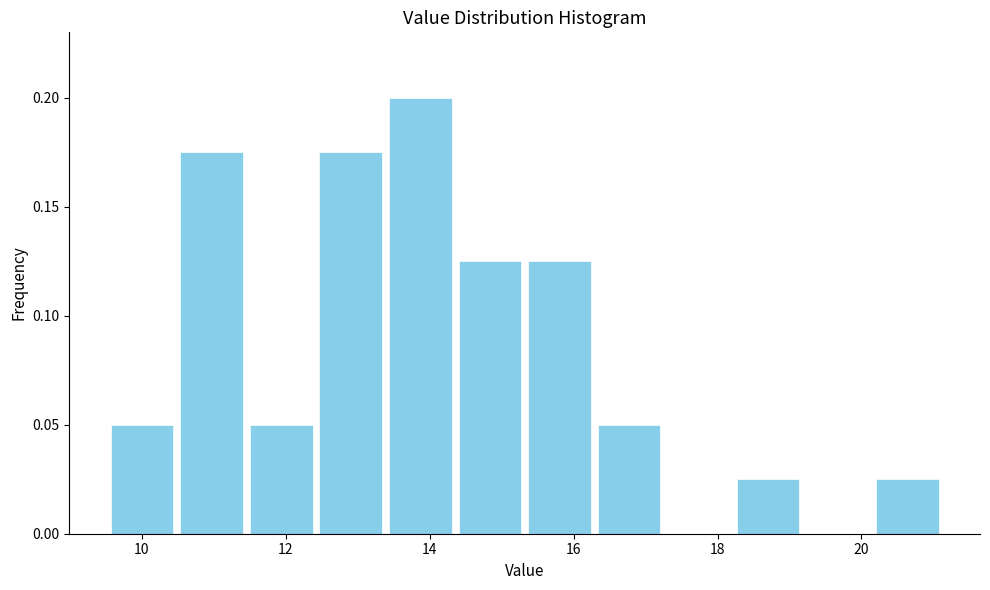

Reading left to right, transcribe this chart: for each bar, give the range it covers on the x-axis and its height. Neither the bar edges nor the heights are printed on the chart, so give them approximately, as read against the axes.

9.6 to 10.4: 0.050
10.4 to 11.4: 0.175
11.4 to 12.4: 0.050
12.4 to 13.4: 0.175
13.4 to 14.4: 0.200
14.4 to 15.4: 0.125
15.4 to 16.2: 0.125
16.2 to 17.2: 0.050
17.2 to 18.2: 0
18.2 to 19.2: 0.025
19.2 to 20.2: 0
20.2 to 21.2: 0.025